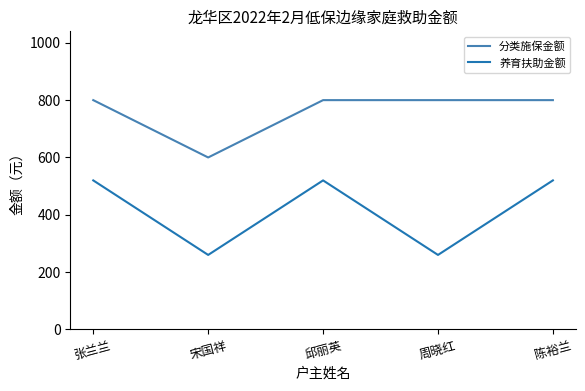

How many values in the 分类施保金额 series are below 800?

1